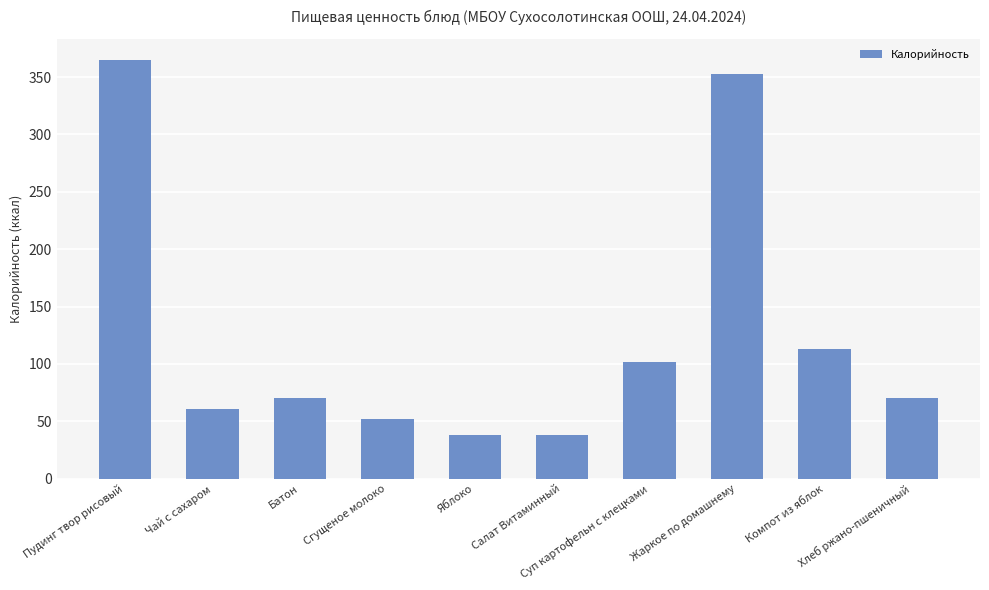

The chart shows a value of 201.3 at Пудинг твор рисовый. True or false?

False